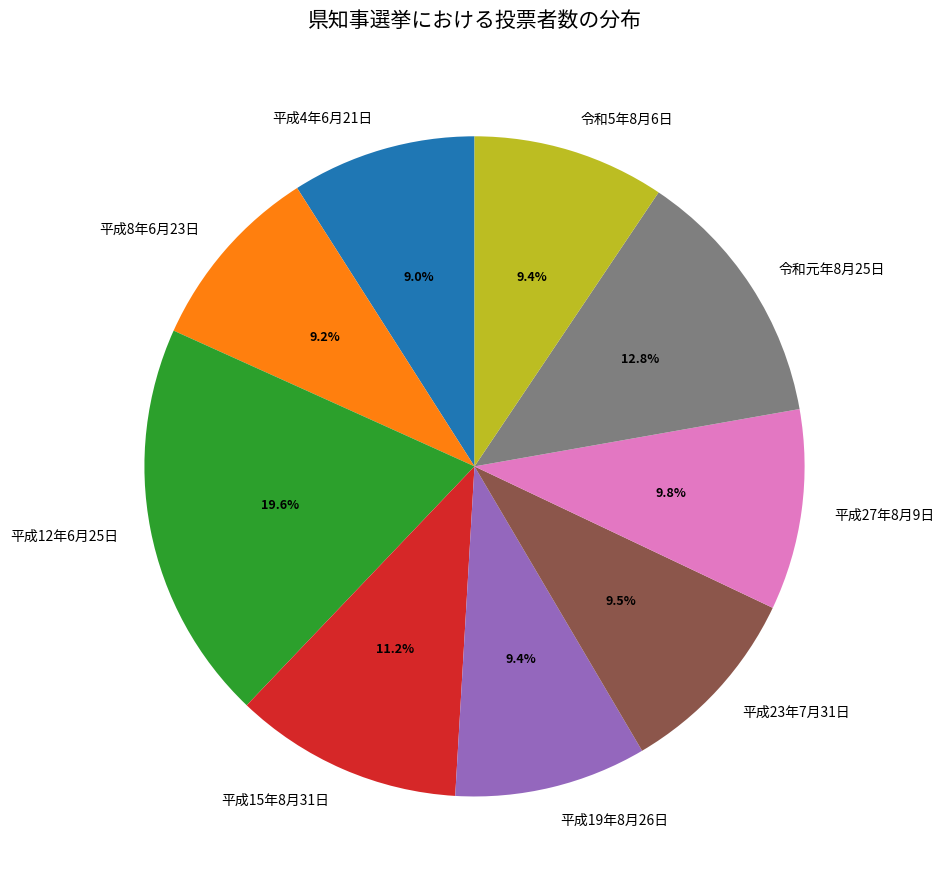

Does 平成19年8月26日 represent more than half of the total?

No